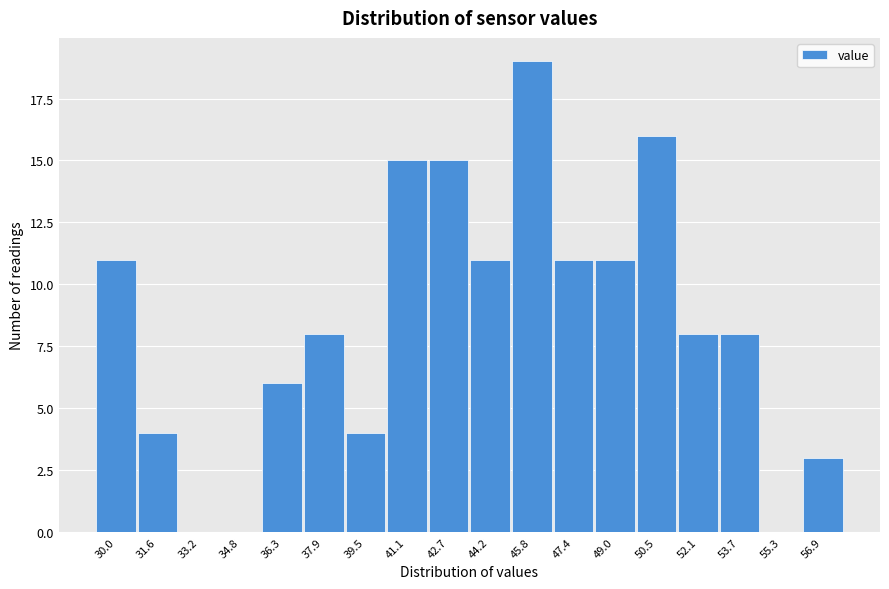

Reading left to right, transcribe this chart: for each bar, give the range it covers on the x-axis and its height. Neither the bar edges nor the heights are printed on the chart, so give them approximately, as read against the axes.

29.2 to 30.8: 11
30.8 to 32.4: 4
32.4 to 34.0: 0
34.0 to 35.6: 0
35.6 to 37.2: 6
37.2 to 38.8: 8
38.8 to 40.2: 4
40.2 to 41.8: 15
41.8 to 43.4: 15
43.4 to 45.0: 11
45.0 to 46.6: 19
46.6 to 48.2: 11
48.2 to 49.8: 11
49.8 to 51.4: 16
51.4 to 53.0: 8
53.0 to 54.4: 8
54.4 to 56.0: 0
56.0 to 57.6: 3